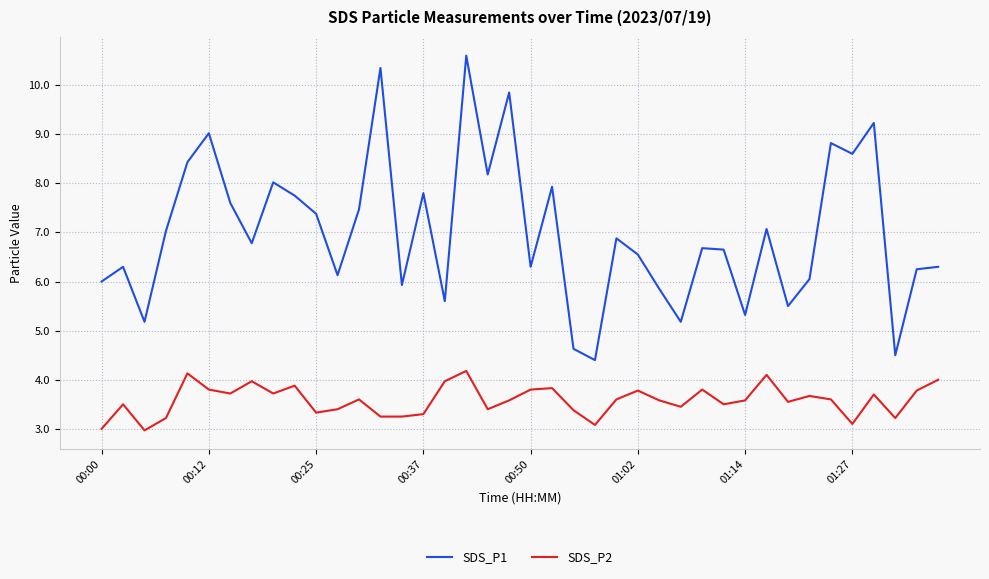

List the series in order of their peak value, highest first.

SDS_P1, SDS_P2